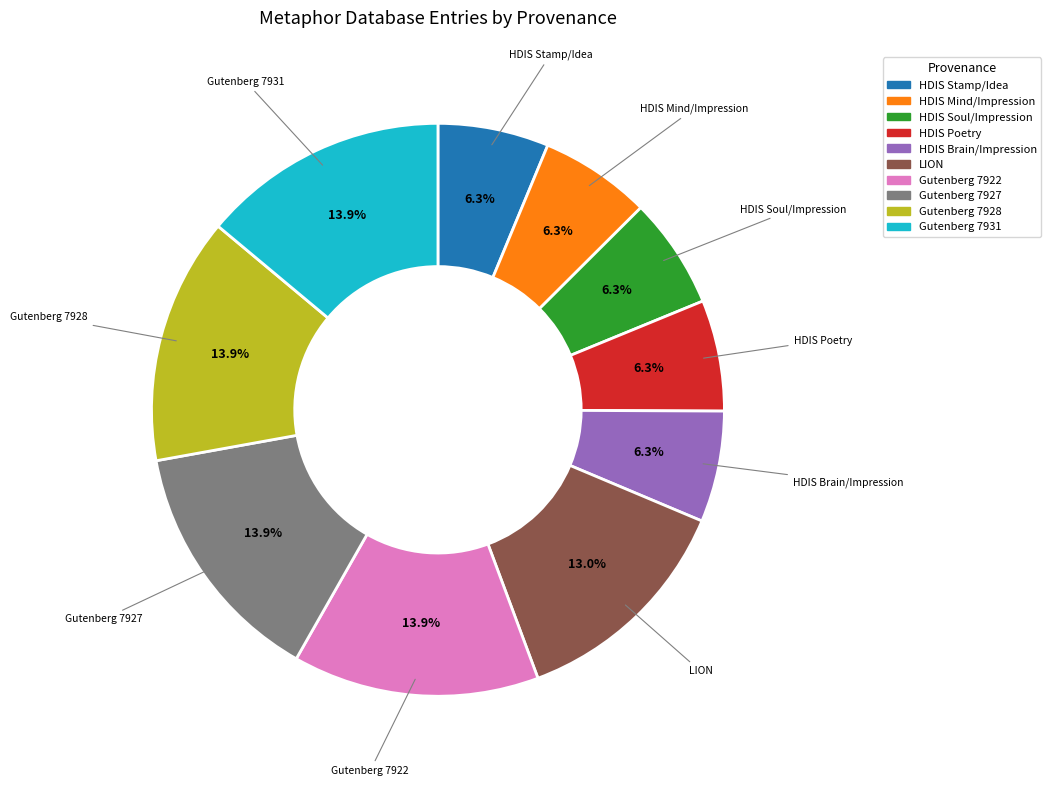

What is the ratio of the value at Gutenberg 7928 to the value at HDIS Soul/Impression?

2.2